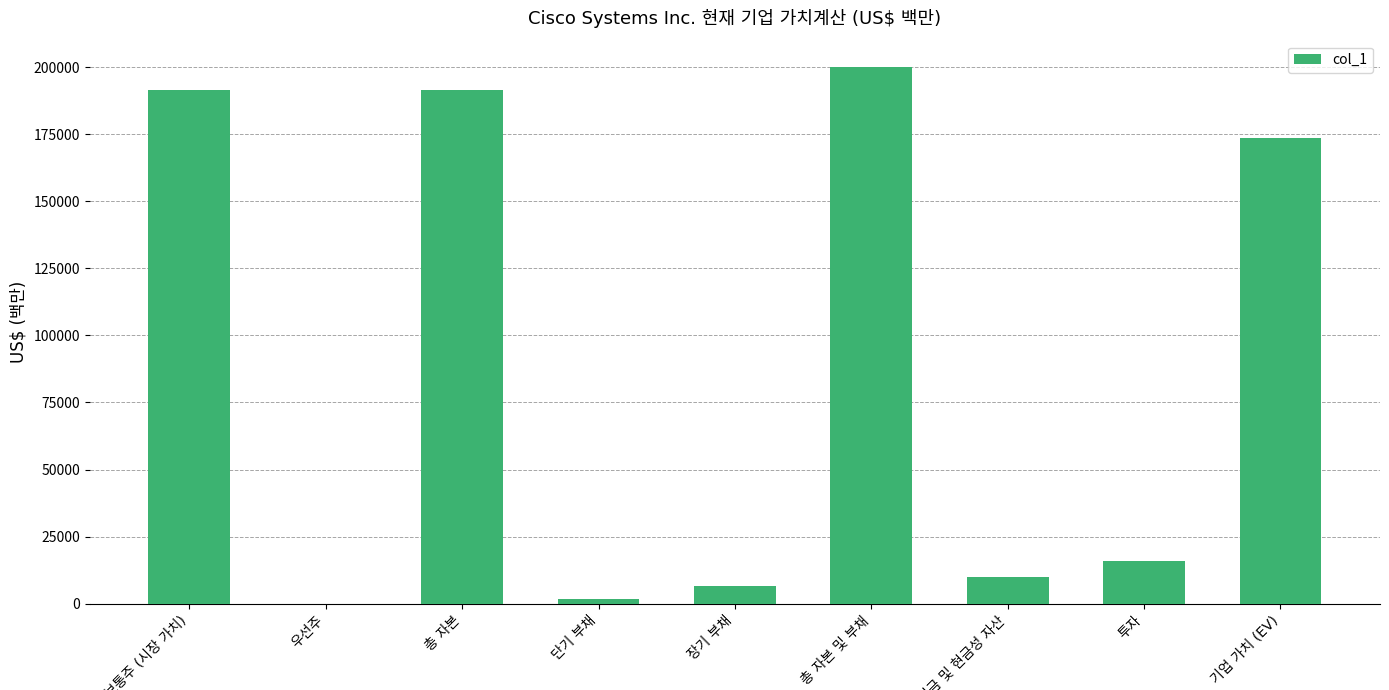

What is the greatest value displayed?

199837